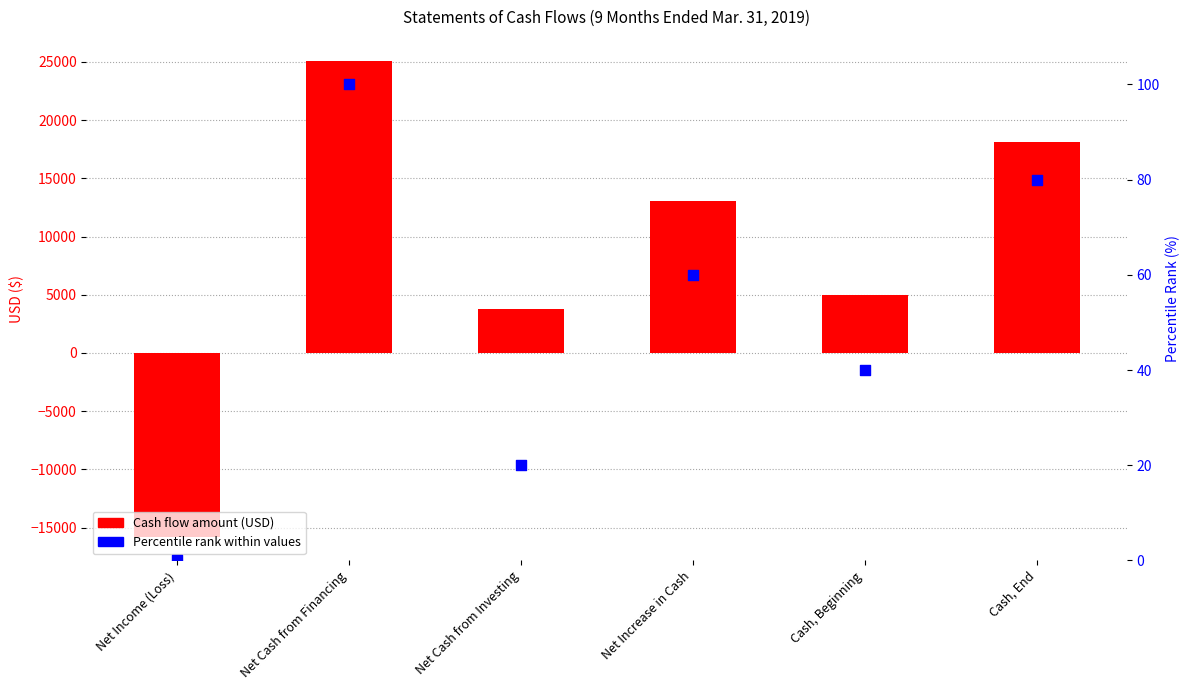

Which series has the widest spread of Y values?

9 Months Ended (USD)